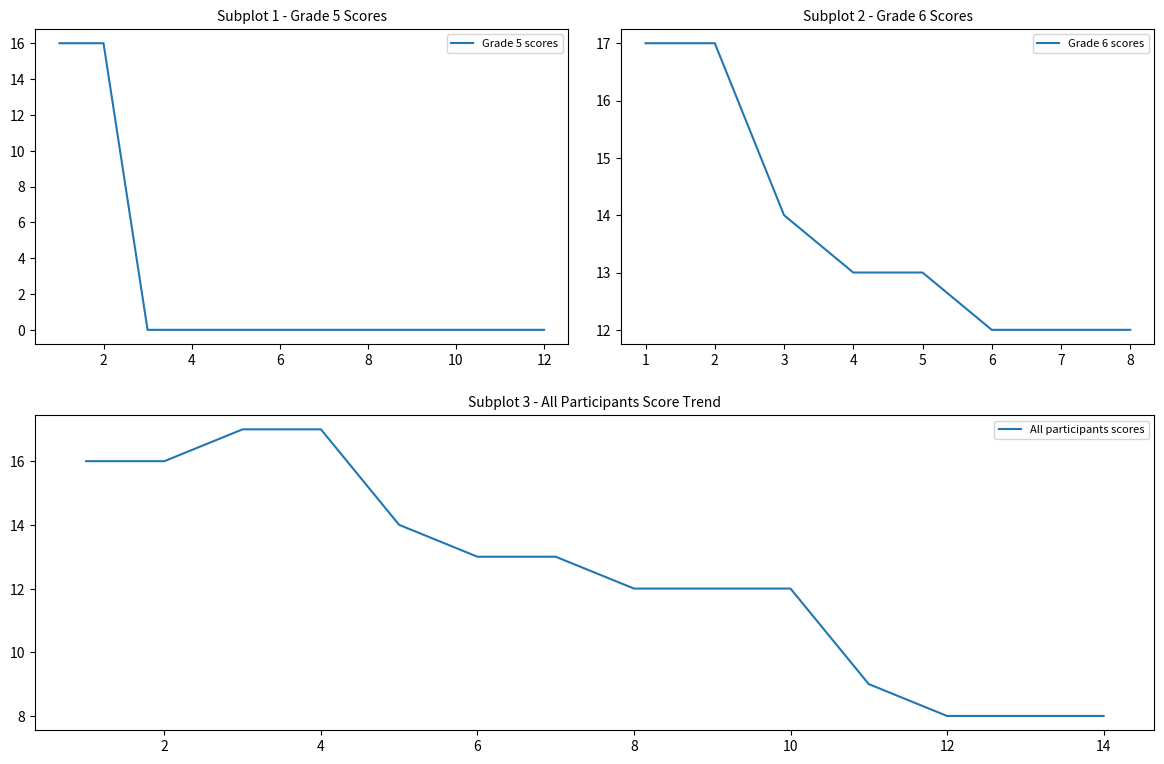

What is the maximum value shown in the chart?

17